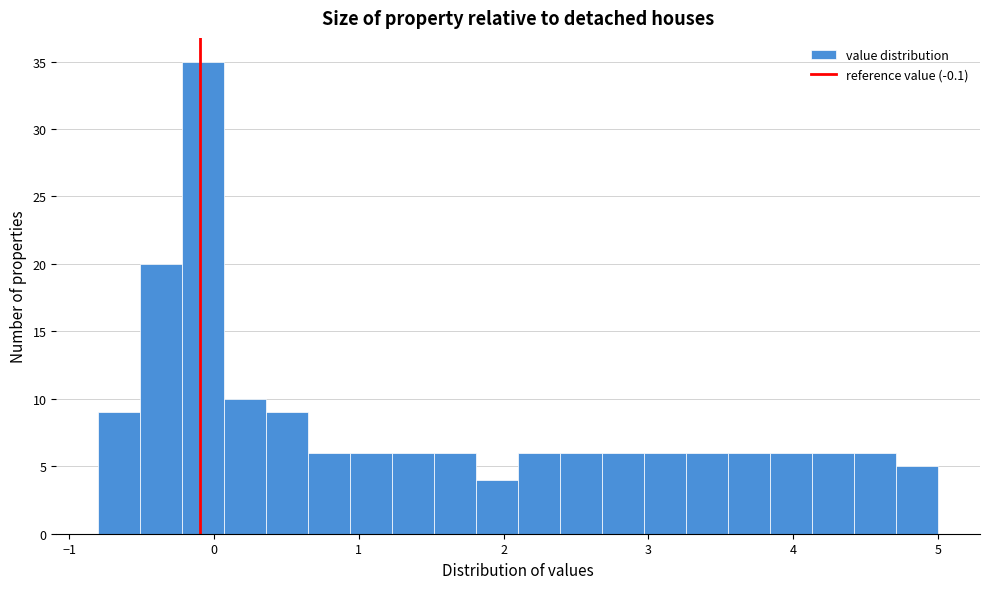

Read against the x-axis, roughly where is the centre of the tallest bar?

-0.1